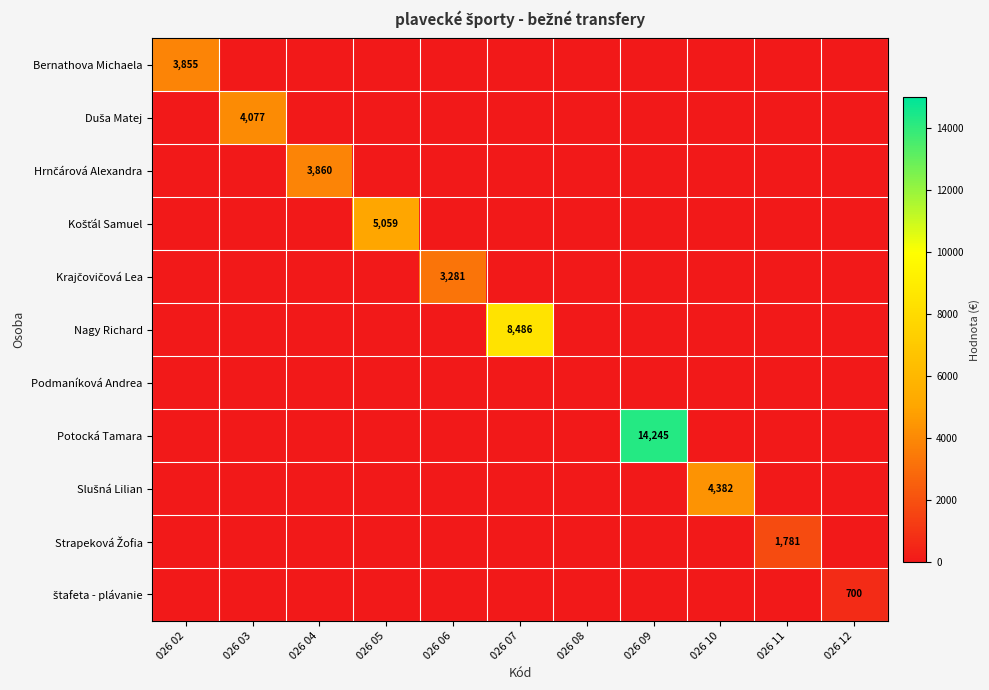

At how many categories does at least one series exceed 6135?

2